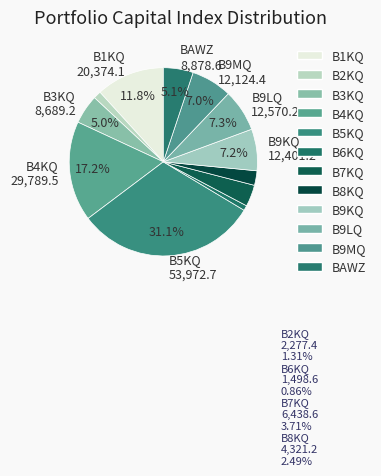

How many segments does this pie chart have?

12